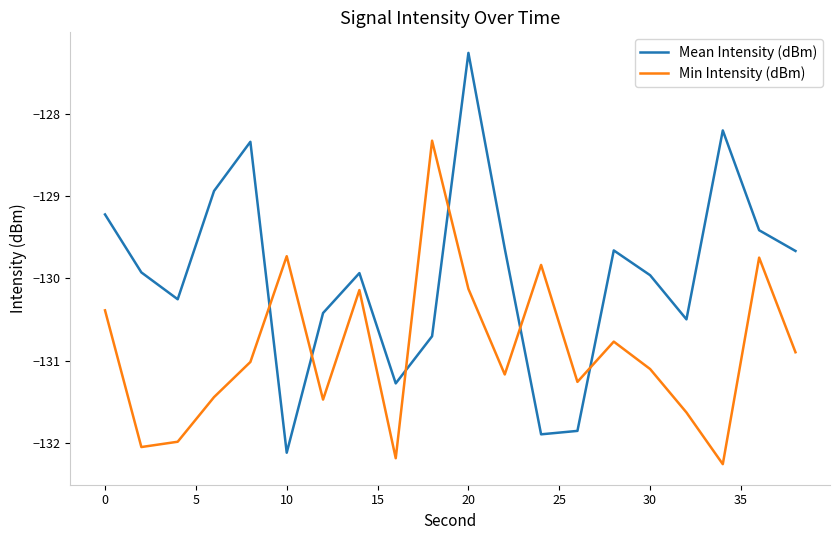

True or false: Mean Intensity (dBm) and Min Intensity (dBm) intersect in this chart.

True